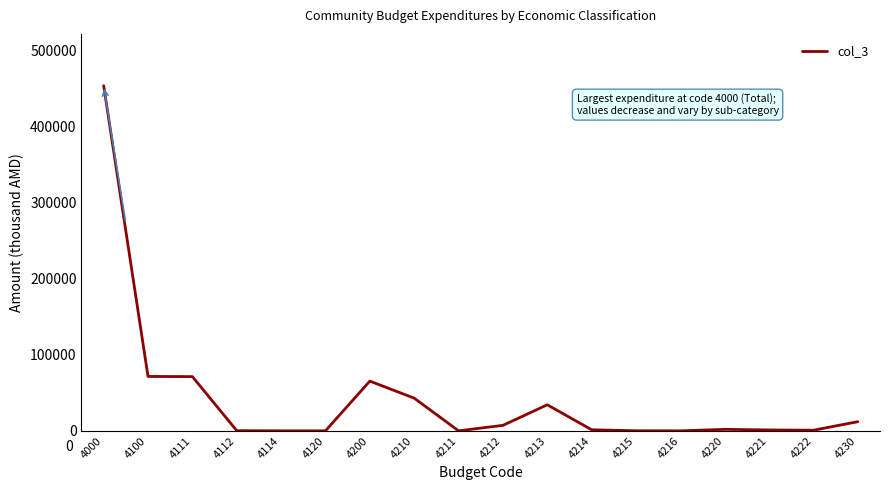

What is the difference between the values at 4211 and 4230?

12034.8